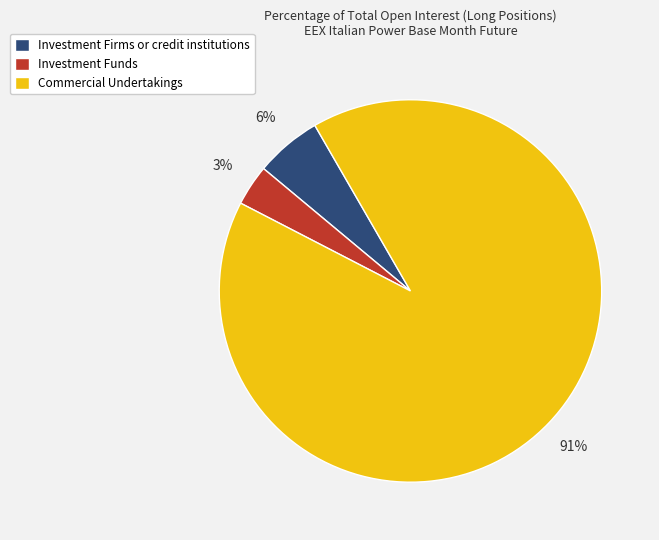

What is the smallest slice in the pie chart?

Investment Funds